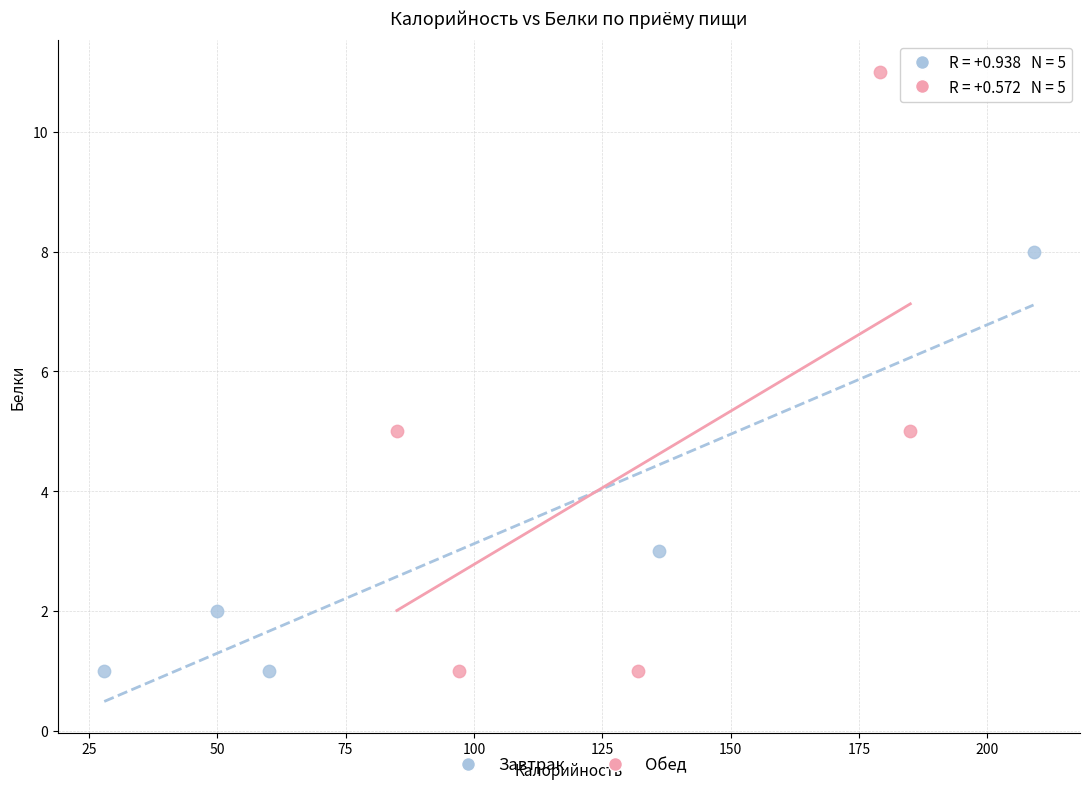

Which series reaches the maximum Y coordinate?

Обед